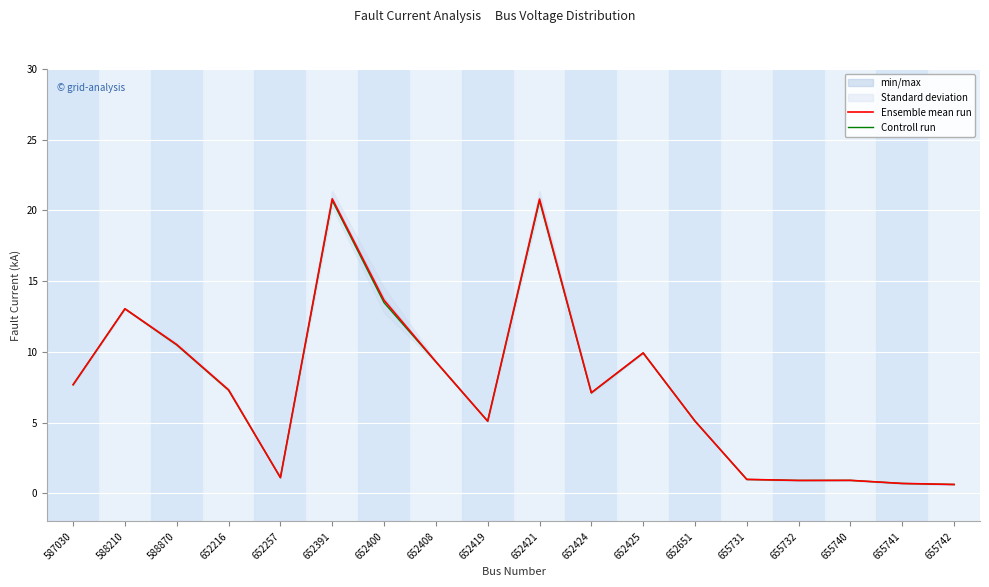

At how many categories does at least one series exceed 16?

2